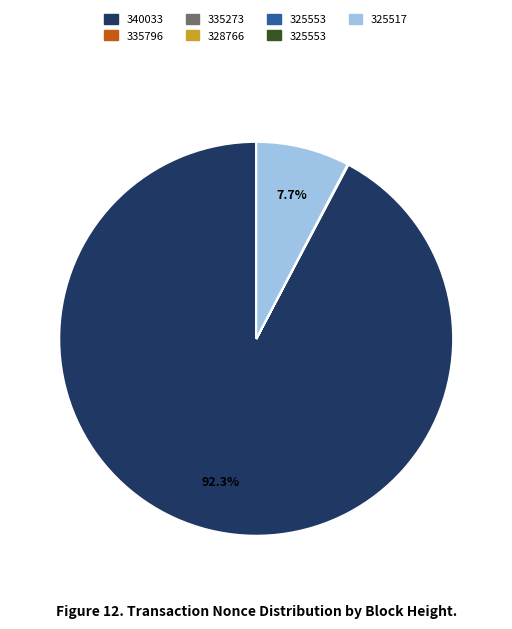

Is there a majority slice in this chart?

Yes